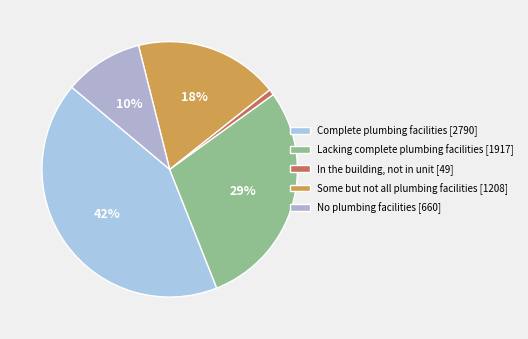

Approximately how many times larger is the value at Complete plumbing facilities compared to Lacking complete plumbing facilities?

1.5